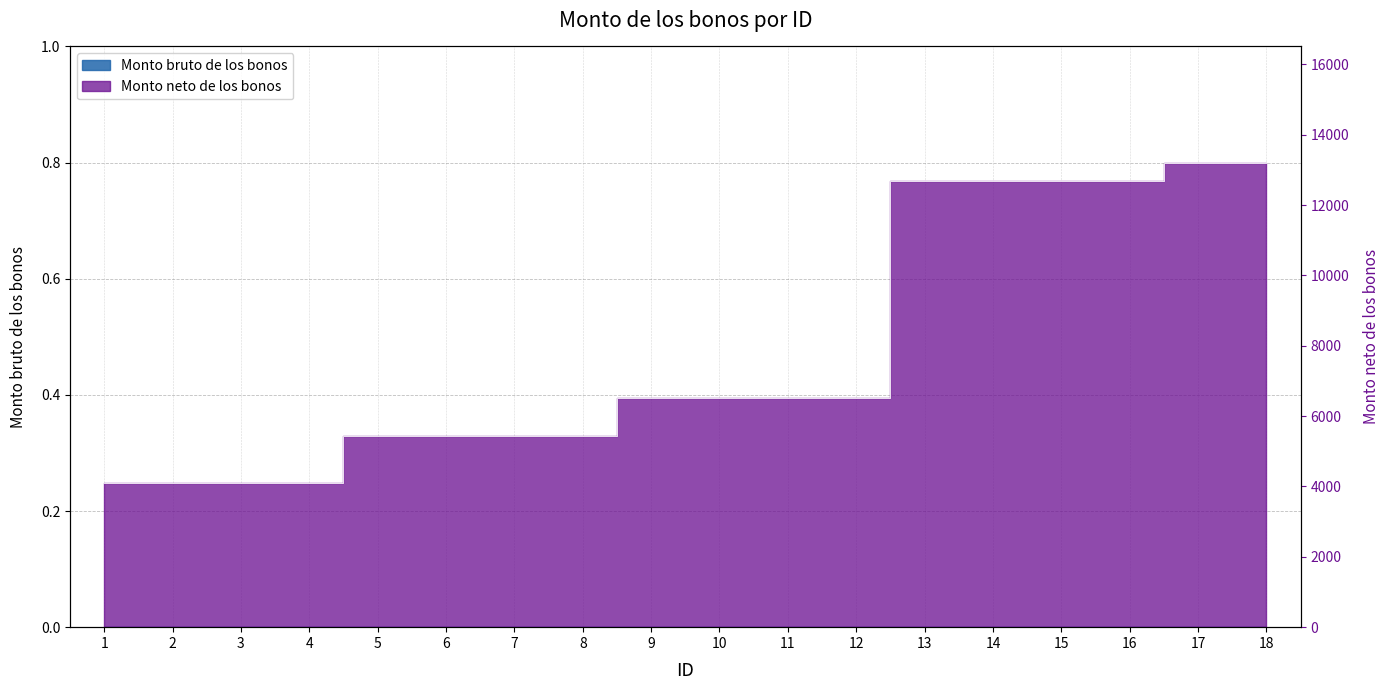

List the labels in order of value, largest first.

17, 18, 13, 14, 15, 16, 9, 10, 11, 12, 5, 6, 7, 8, 1, 2, 3, 4